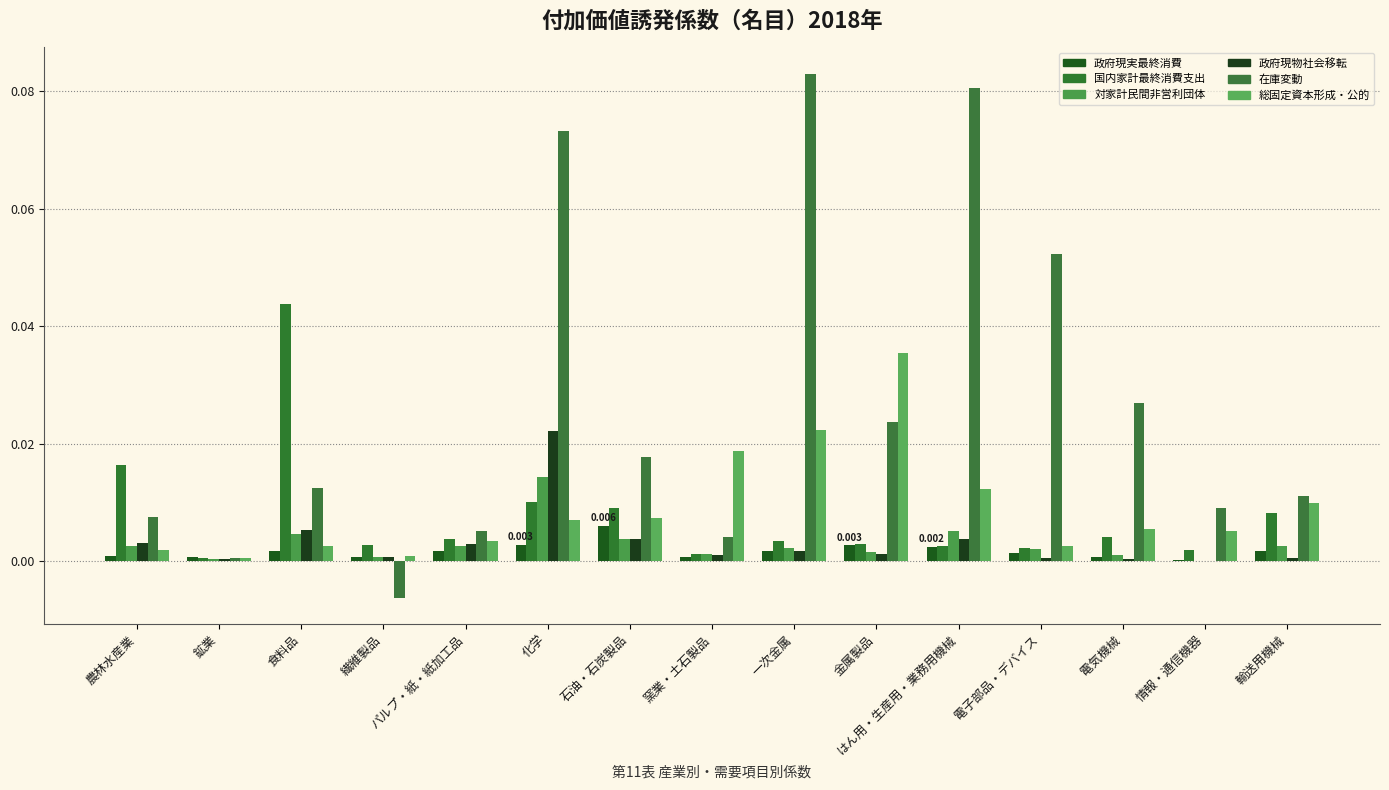

True or false: 政府現物社会移転 has a value of 0.0 at 食料品.

True